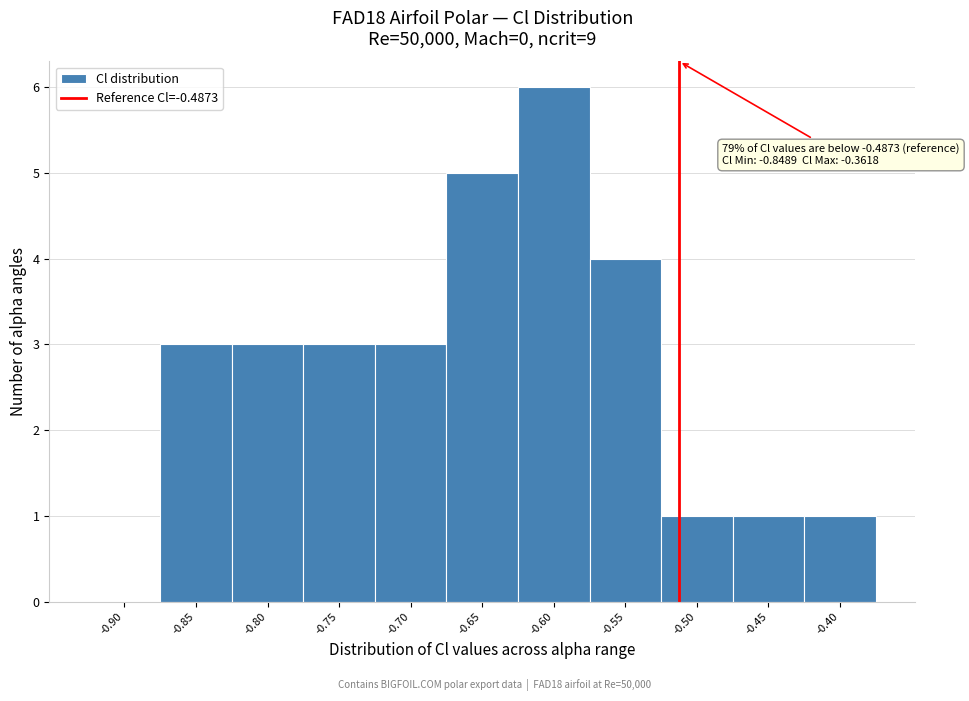

Reading left to right, extract all data points from this chart.

-0.90=0	-0.85=3	-0.80=3	-0.75=3	-0.70=3	-0.65=5	-0.60=6	-0.55=4	-0.50=1	-0.45=1	-0.40=1